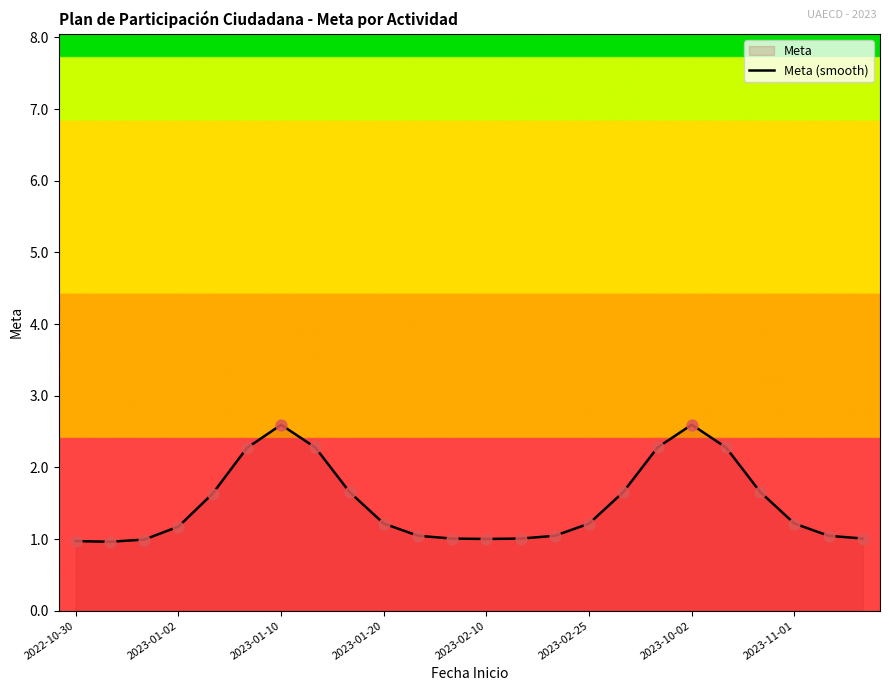

The chart shows a value of 0.5 at 2023-01-10. True or false?

False